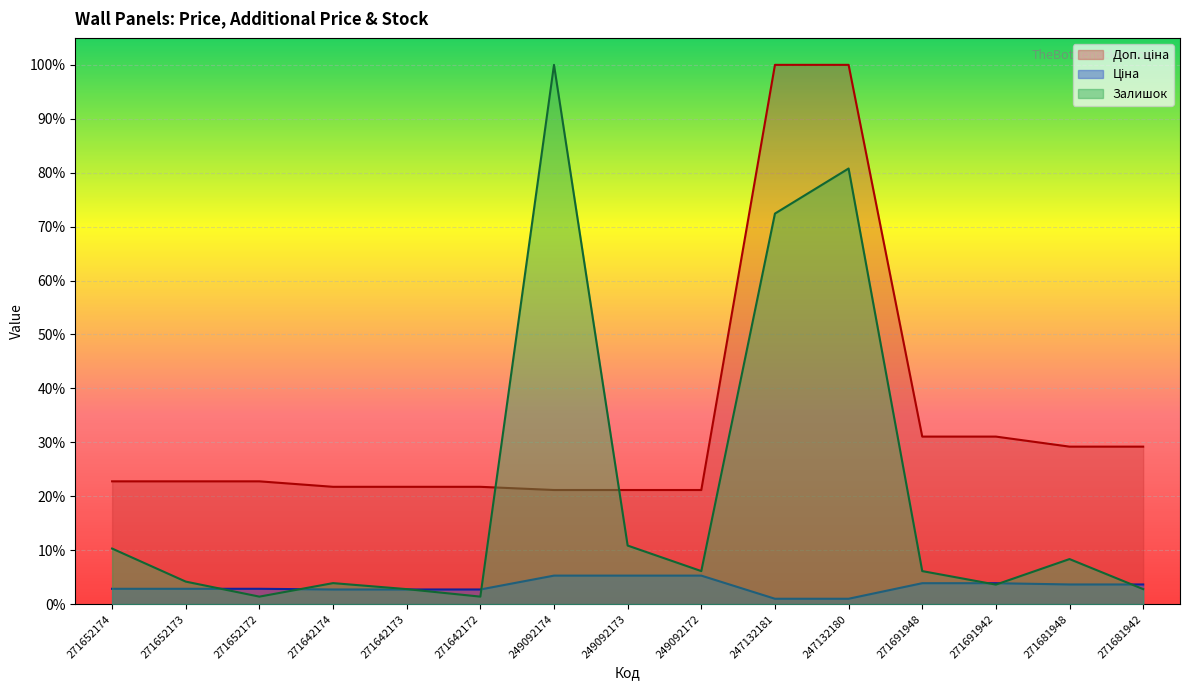

Which series has the largest total across all categories?

Доп. ціна